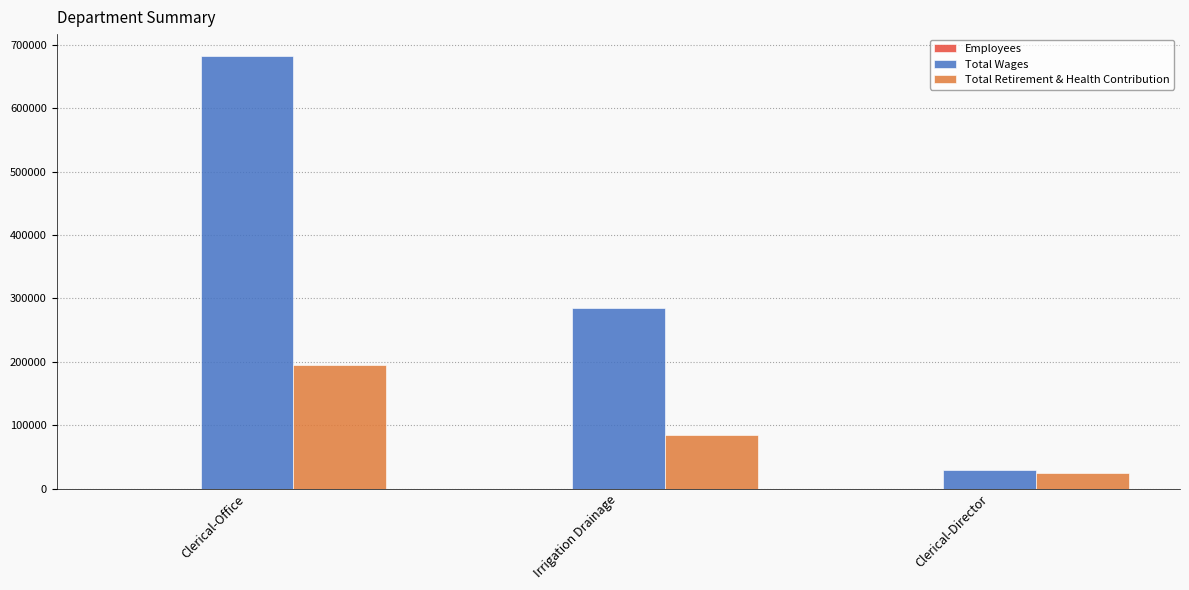

Between Clerical-Office and Irrigation Drainage, which series saw the biggest shift?

Total Wages